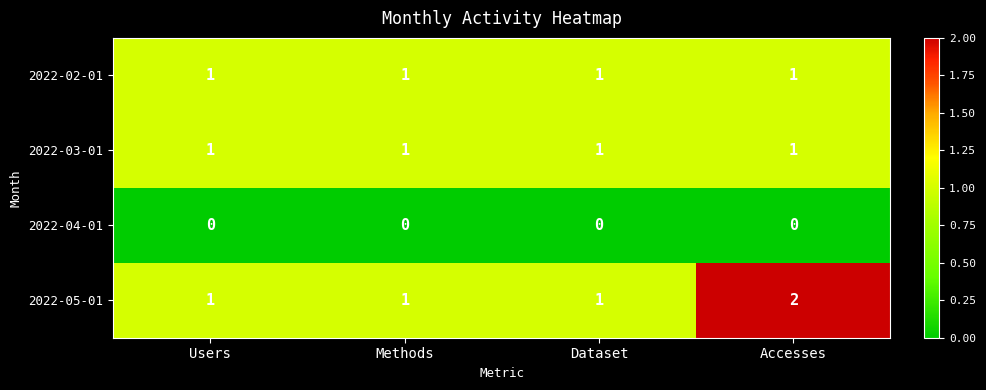

What is the spread (max minus min) of values at Dataset?

1